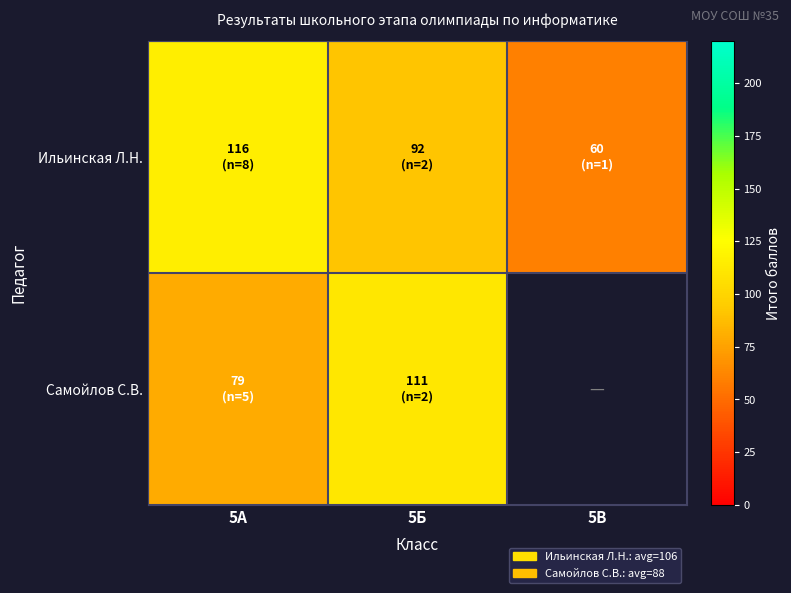

What is the sum of the Ильинская Л.Н. values at 5В and 5Б?

151.5